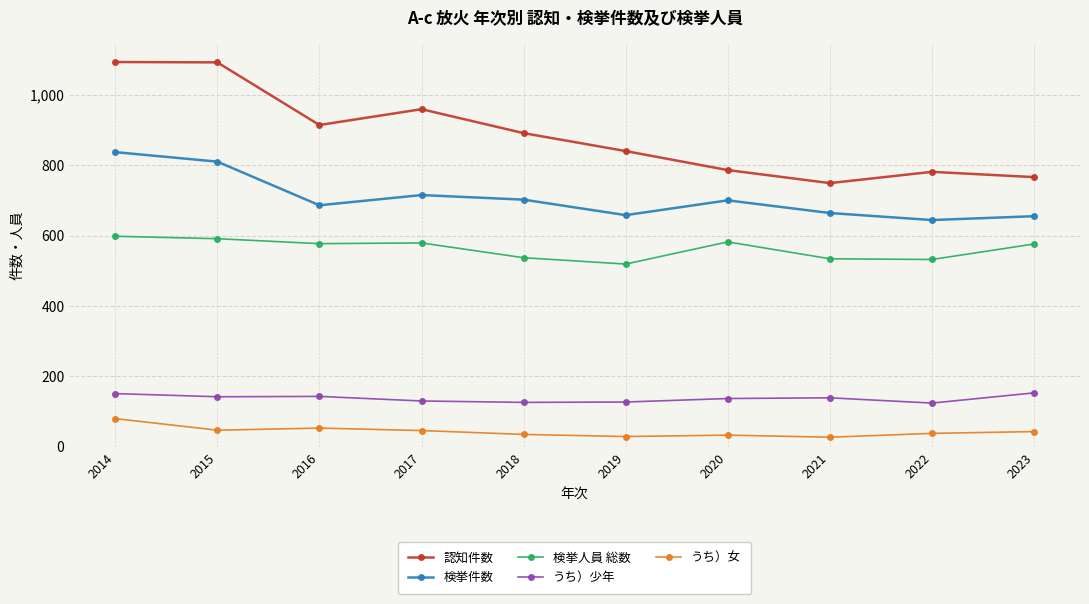

How many categories are shown in the chart?

10